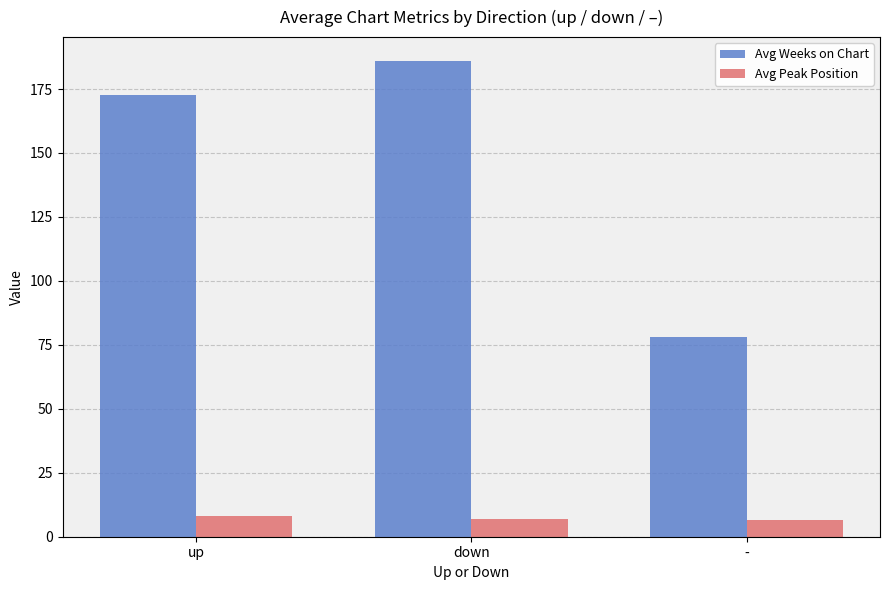

How many bars are there in total?

6